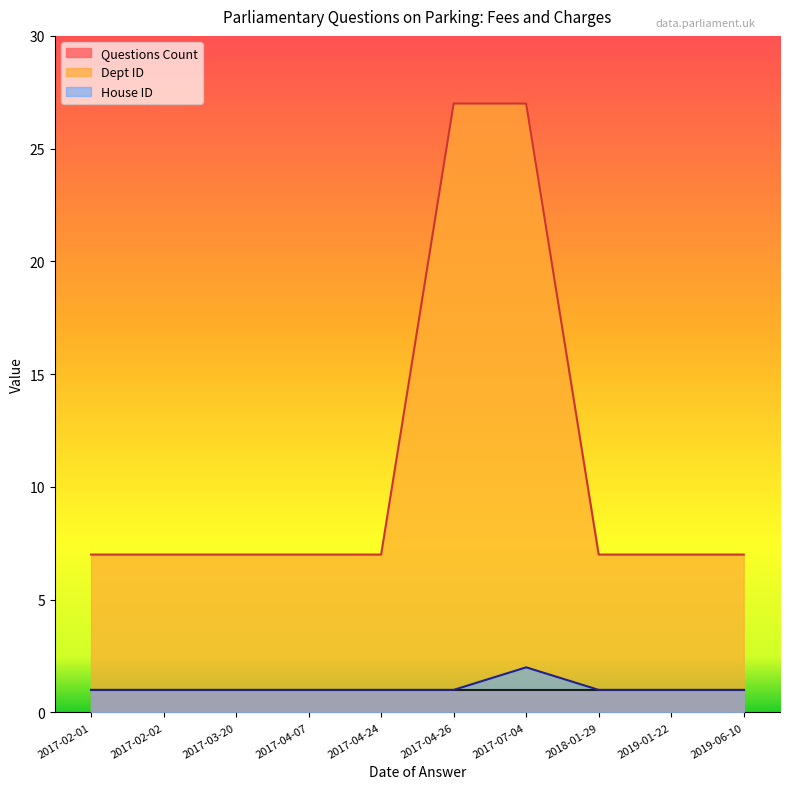

Reading right to left, list all the values displayed in this chart.

Dept ID: 7	7	7	27	27	7	7	7	7	7
House ID: 1	1	1	2	1	1	1	1	1	1